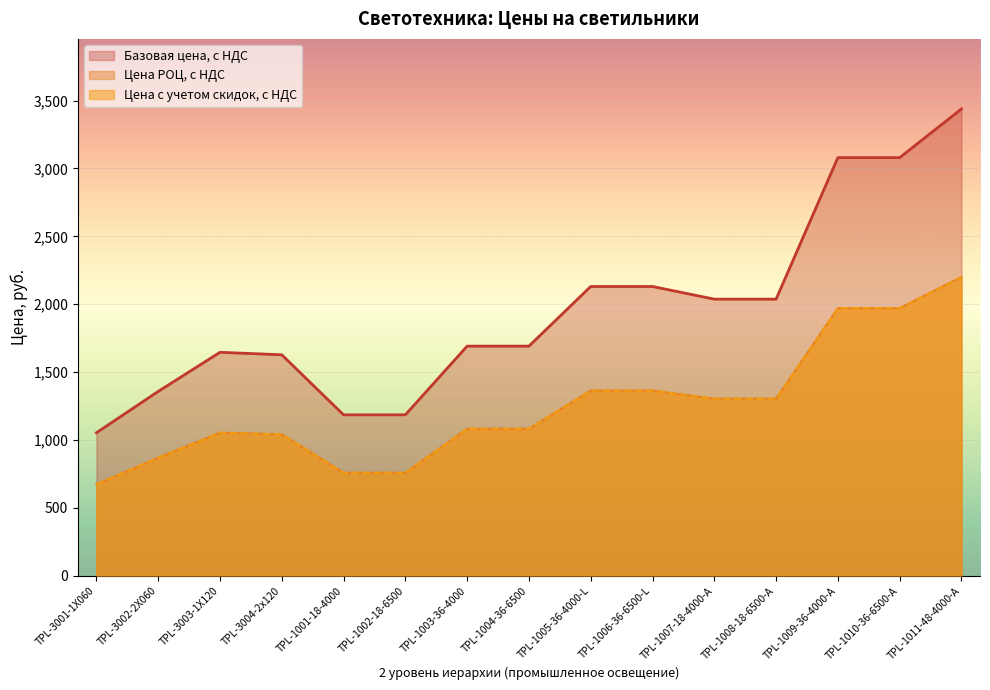

Reading left to right, what are all the values shown in this chart?

Базовая цена, с НДС: 1053.1	1357.8	1645.9	1627.5	1185.2	1185.2	1691.2	1691.2	2130.7	2130.7	2037.4	2037.4	3080.2	3080.2	3438.9
Цена РОЦ, с НДС: 674.0	869.0	1053.4	1041.6	758.5	758.5	1082.4	1082.4	1363.6	1363.6	1304.0	1304.0	1971.3	1971.3	2200.9
Цена с учетом скидок, с НДС: 674.0	869.0	1053.4	1041.6	758.5	758.5	1082.4	1082.4	1363.6	1363.6	1304.0	1304.0	1971.3	1971.3	2200.9